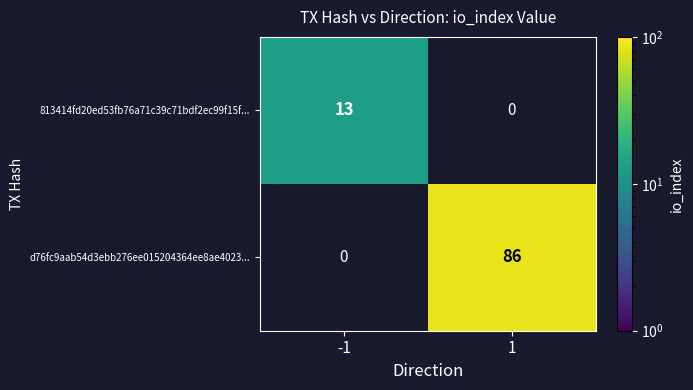

Reading right to left, transcribe all the data shown in this chart.

813414fd20ed53fb76a71c39c71bdf2ec99f15f...: 1=0	-1=13
d76fc9aab54d3ebb276ee015204364ee8ae4023...: 1=86	-1=0